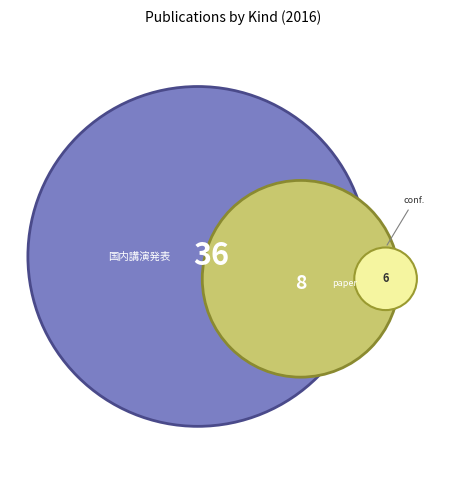

Which category has the biggest portion of the pie?

国内講演発表